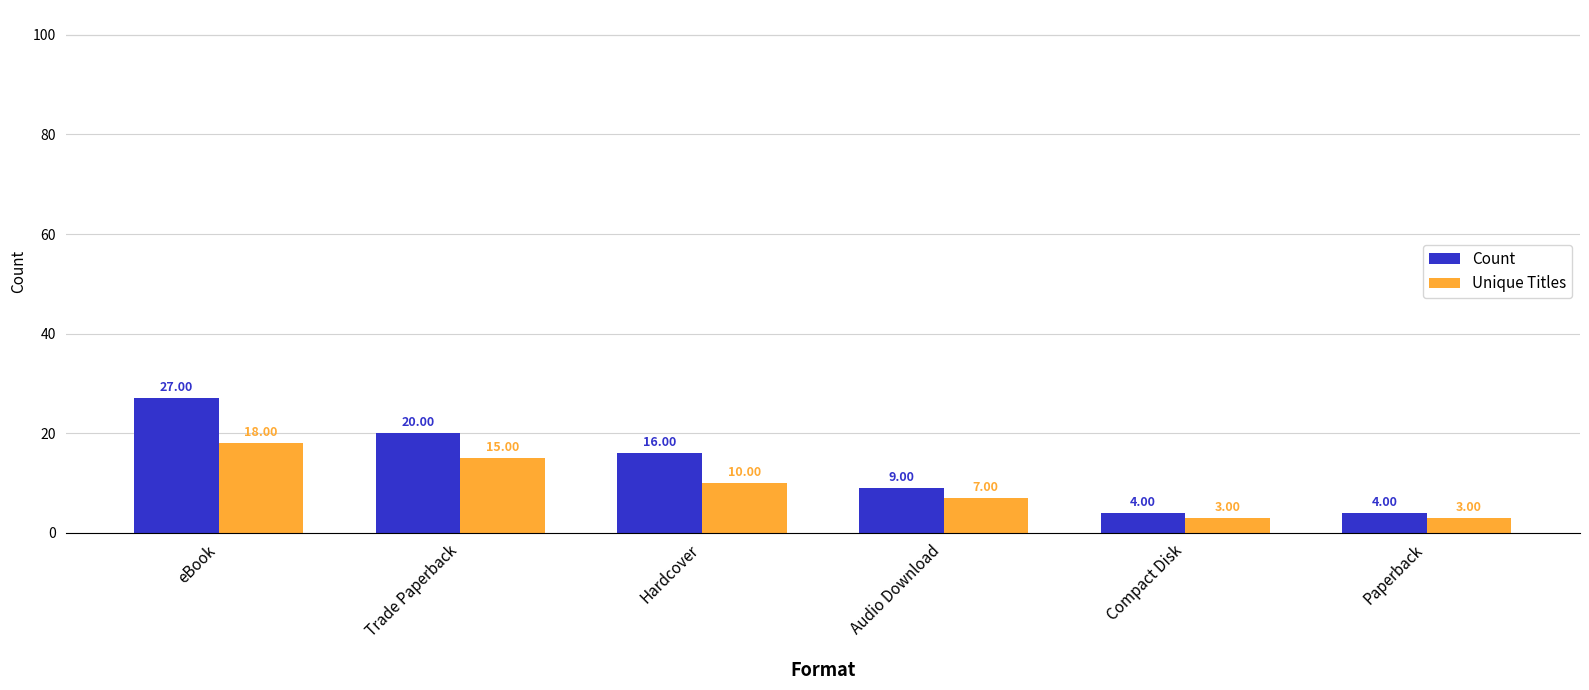

What is the label of the 2nd bar from the right?

Compact Disk